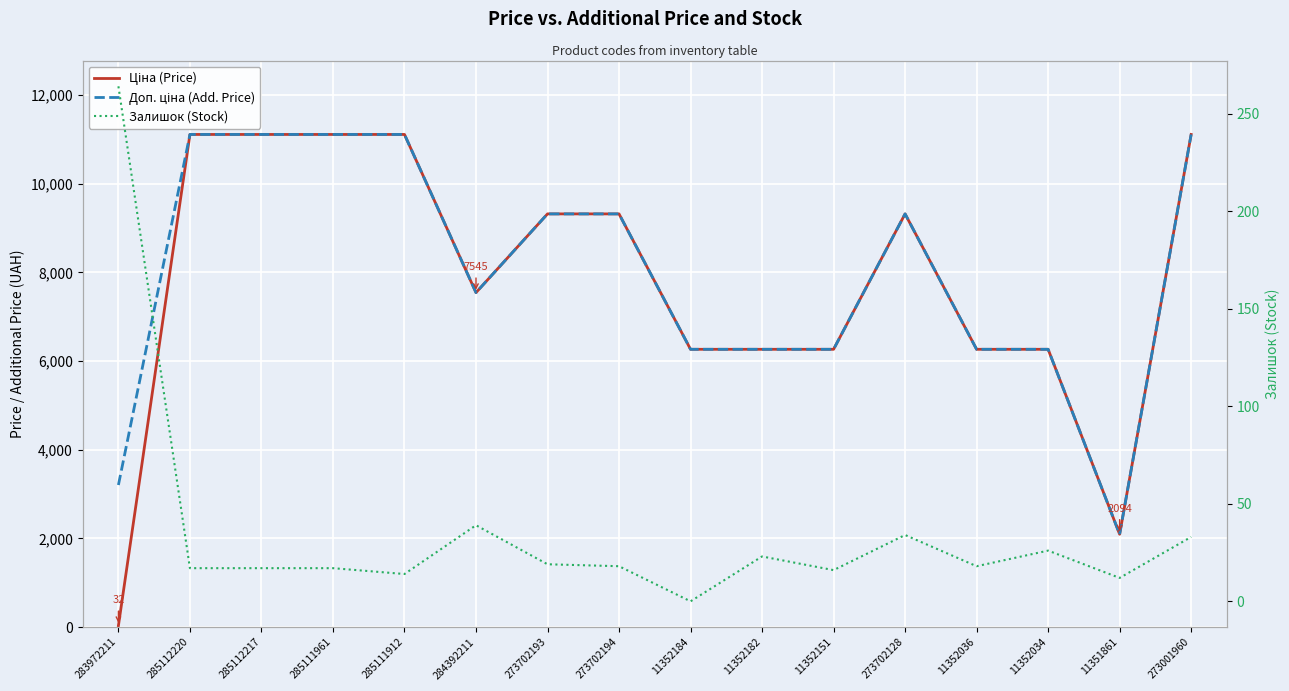

Which has a higher value, 11351861 or 11352151?

11352151